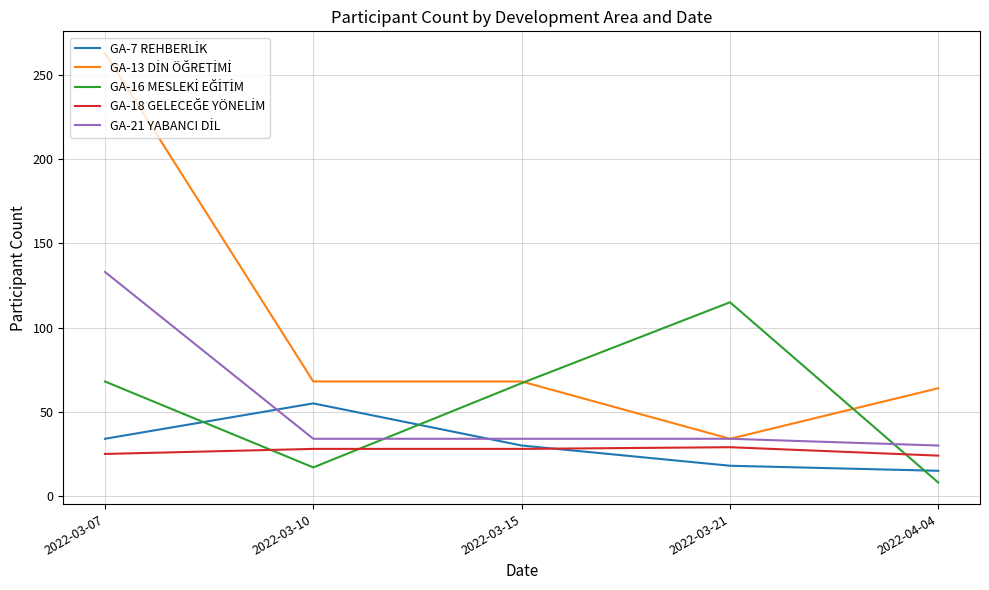

What is the total value across all series at 2022-03-21?

230